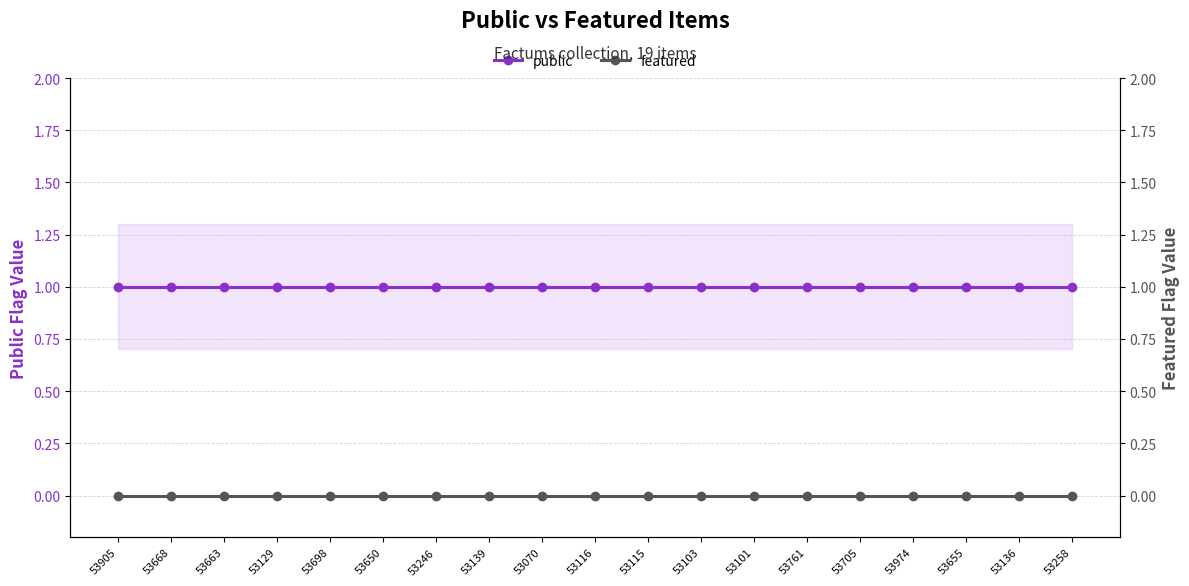

True or false: featured and public cross at least once.

False